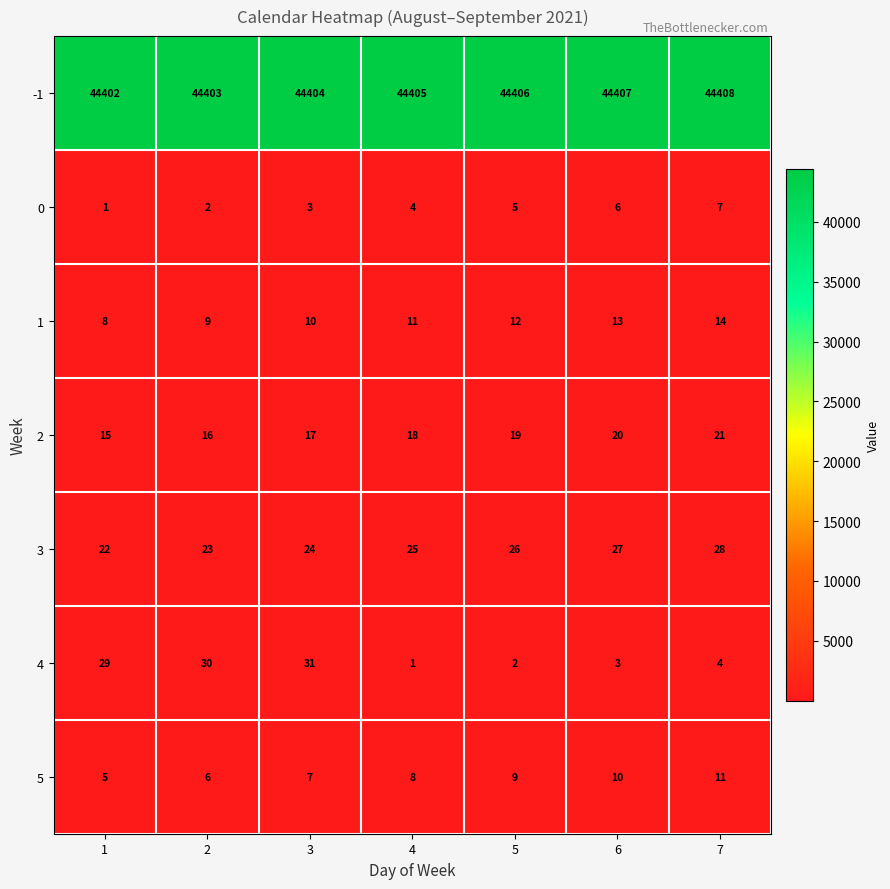

Count the 3 values in the range 23 to 27.

5